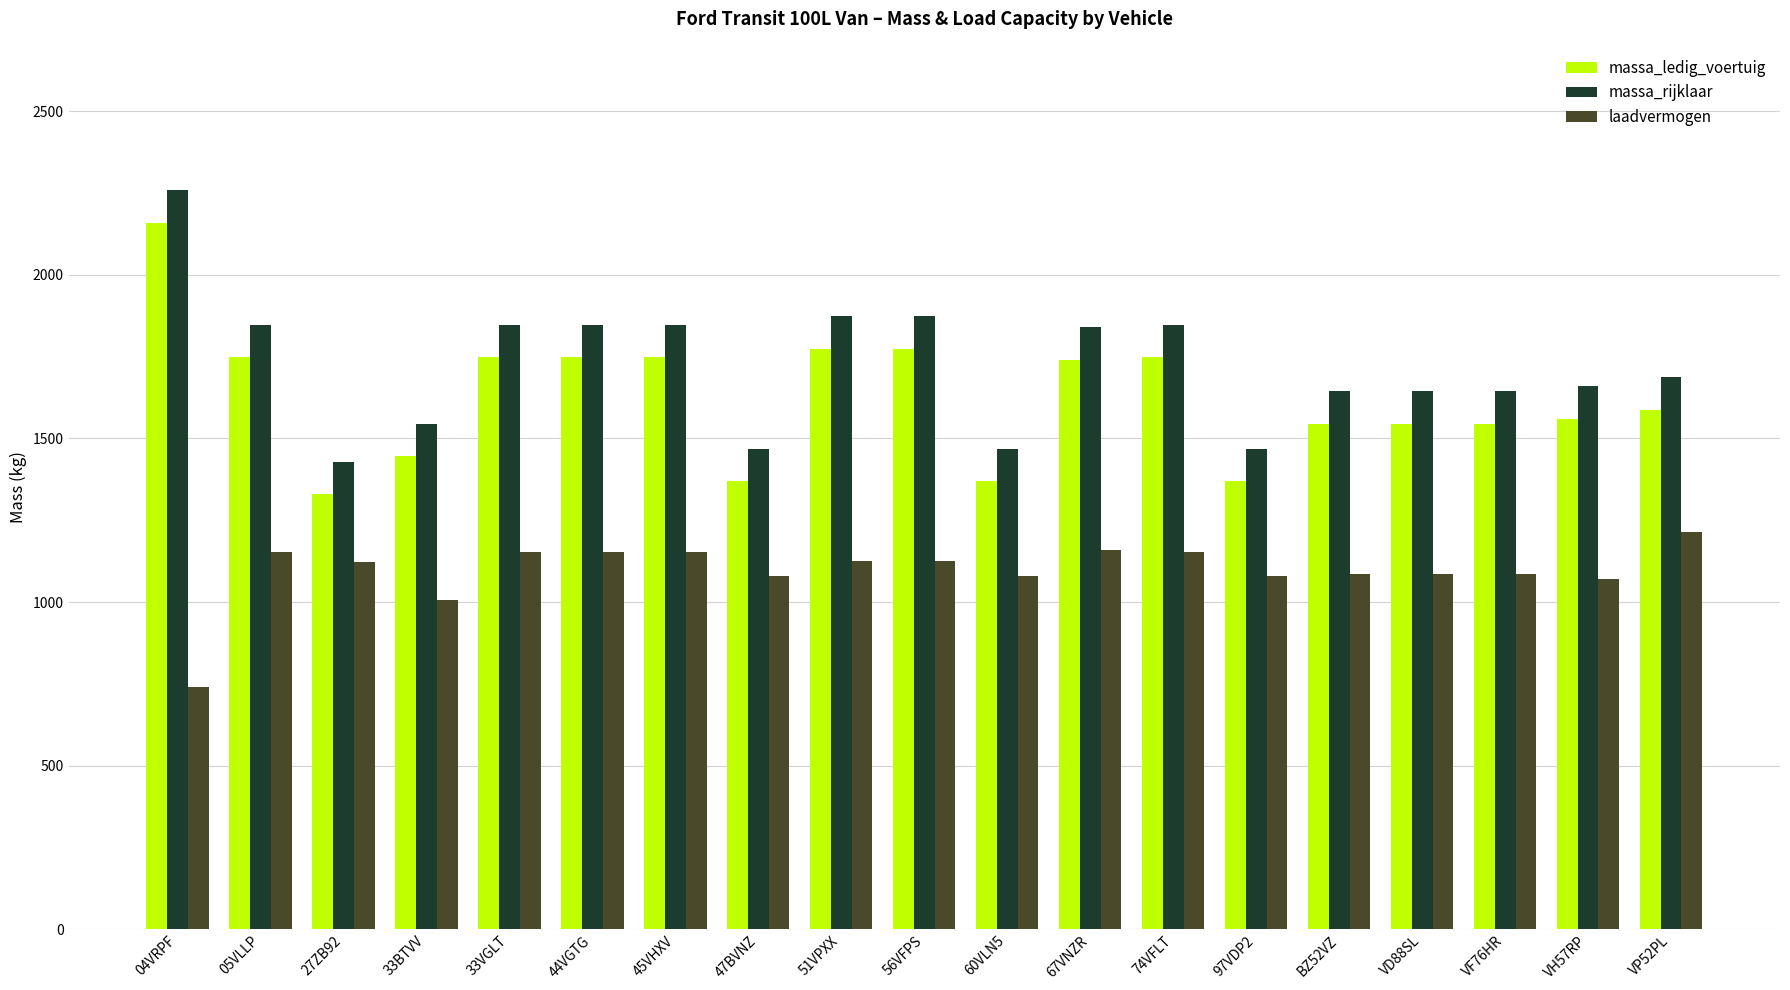

What is the difference between the highest and lowest values at 44VGTG?

696